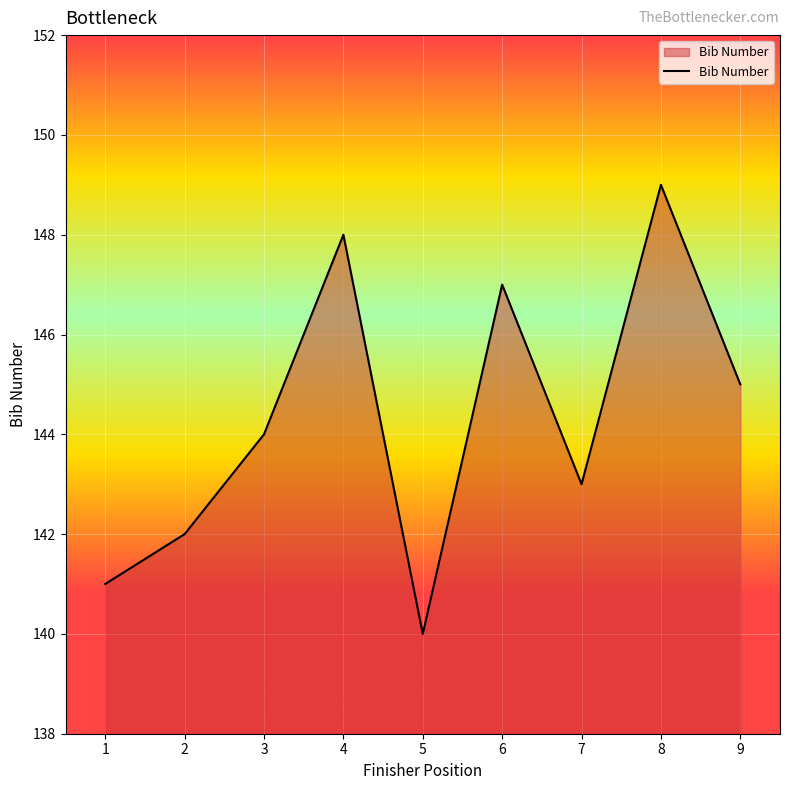

How many lines are shown in the chart?

1